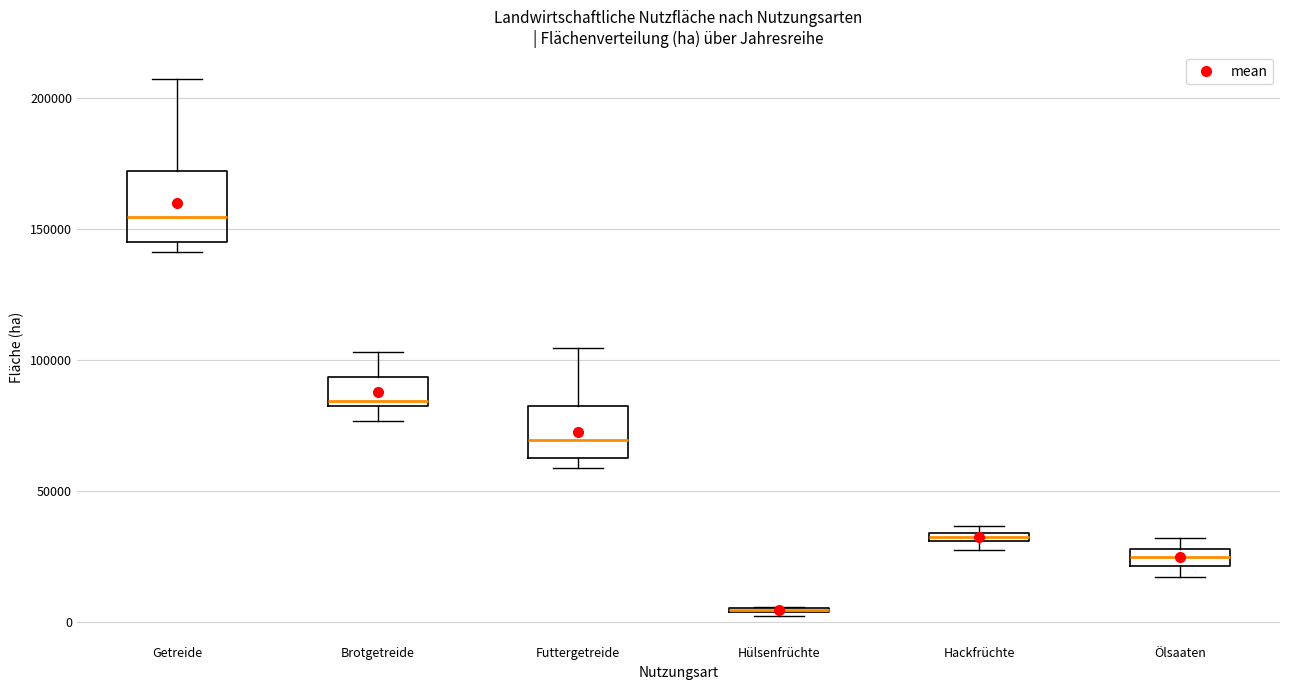

Comparing the boxes themselves (not the whiskers), which one is the tallest?

Getreide